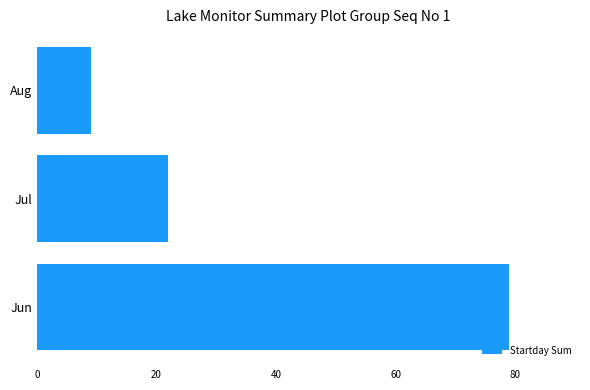

Reading top to bottom, extract all data points from this chart.

Aug=9	Jul=22	Jun=79